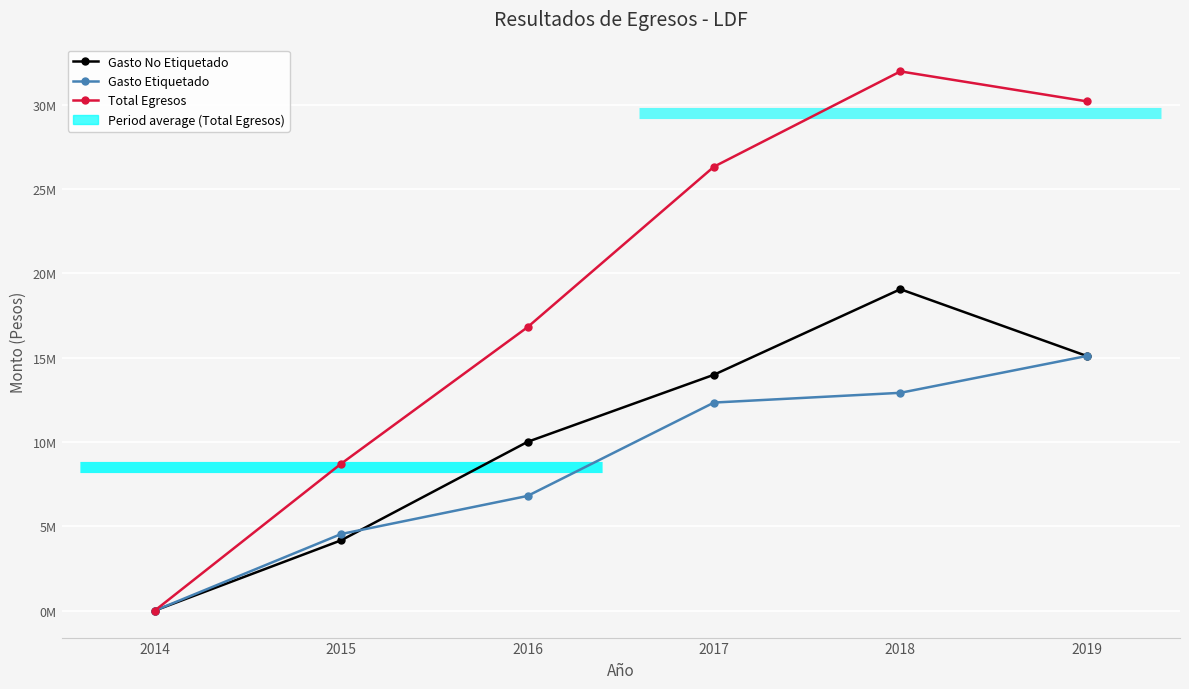

Reading left to right, list all the values displayed in this chart.

Gasto No Etiquetado: 2014=0.0	2015=4170217.5	2016=10009048.3	2017=13988701.8	2018=19060668.3	2019=15100837.2
Gasto Etiquetado: 2014=0.0	2015=4543052.1	2016=6801459.0	2017=12338973.9	2018=12916755.3	2019=15100837.0
Total Egresos: 2014=0.0	2015=8713269.6	2016=16810507.3	2017=26327675.7	2018=31977423.5	2019=30201674.2